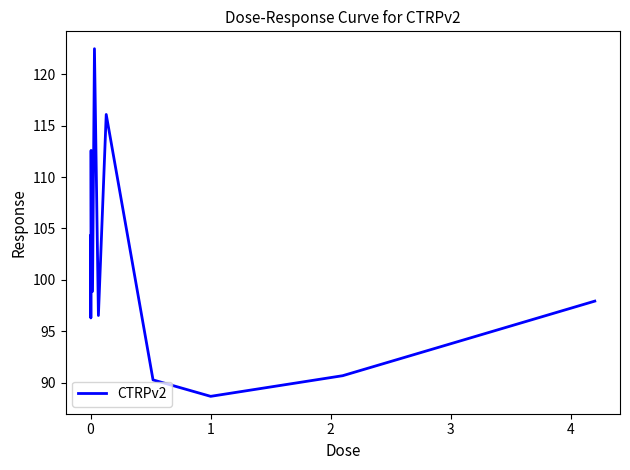

Reading right to left, extract all data points from this chart.

97.9	90.7	88.7	90.3	116.1	96.5	122.5	98.9	98.9	112.6	96.3	104.3